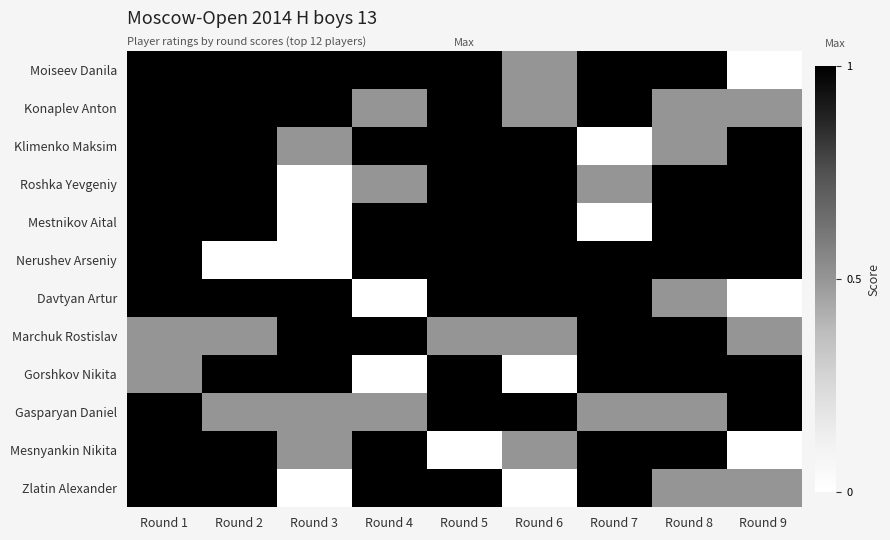

At which category is the sum across all series the highest?

Round 1